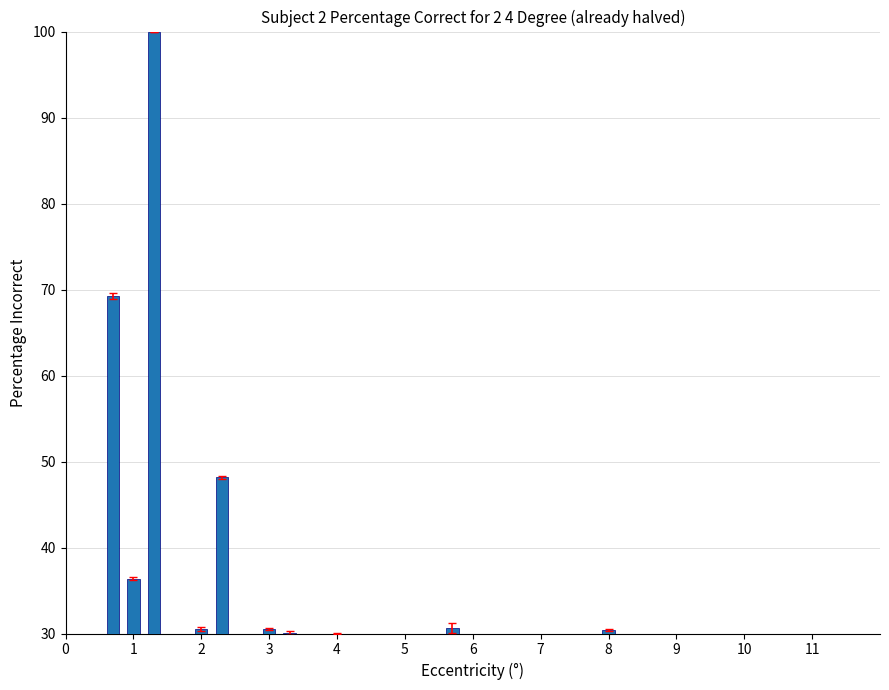

How many values exceed 0?

9